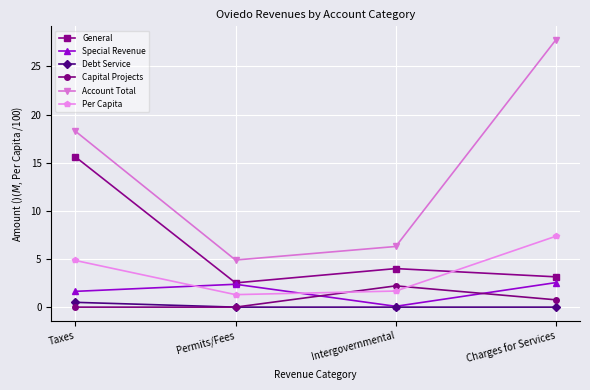

Where is Special Revenue nearest to the value 1?

Taxes